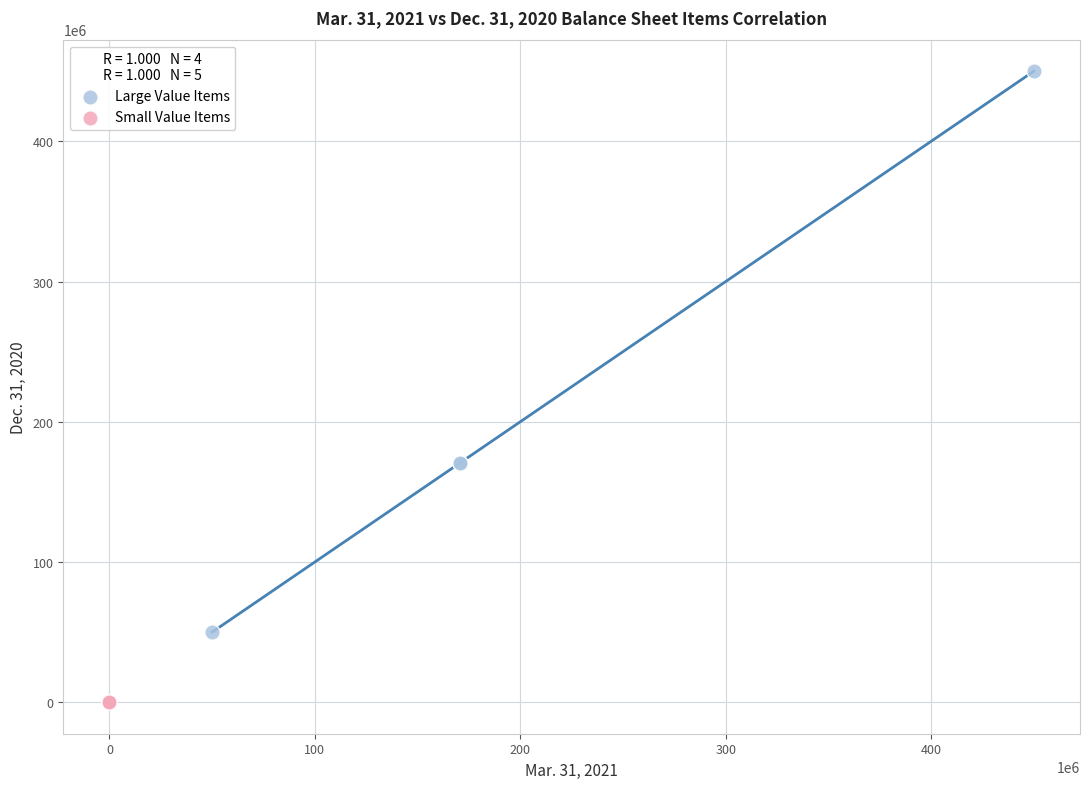

Which series reaches the maximum Y coordinate?

Large Value Items